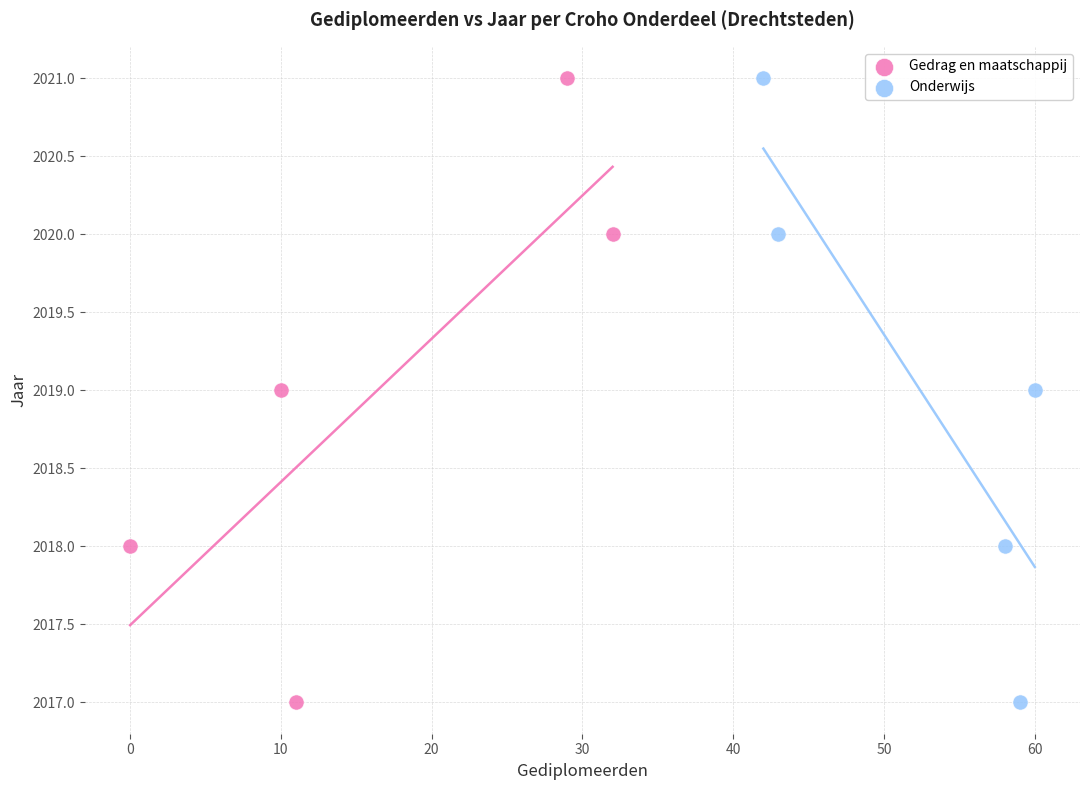

What are all the series names shown in the legend?

Gedrag en maatschappij, Onderwijs